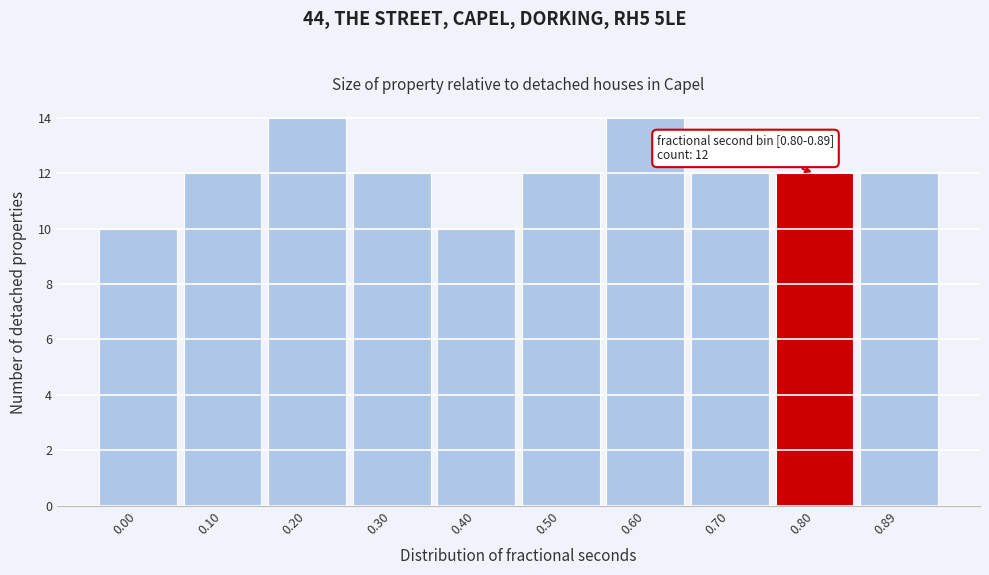

Reading left to right, what are all the values shown in this chart?

0.00=10	0.10=12	0.20=14	0.30=12	0.40=10	0.50=12	0.60=14	0.70=12	0.80=12	0.89=12